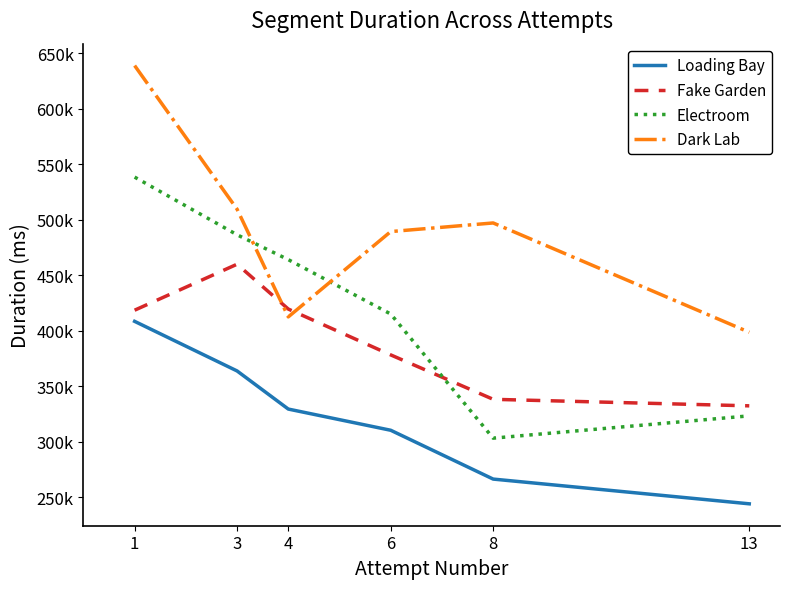

Does the chart have visible grid lines?

No